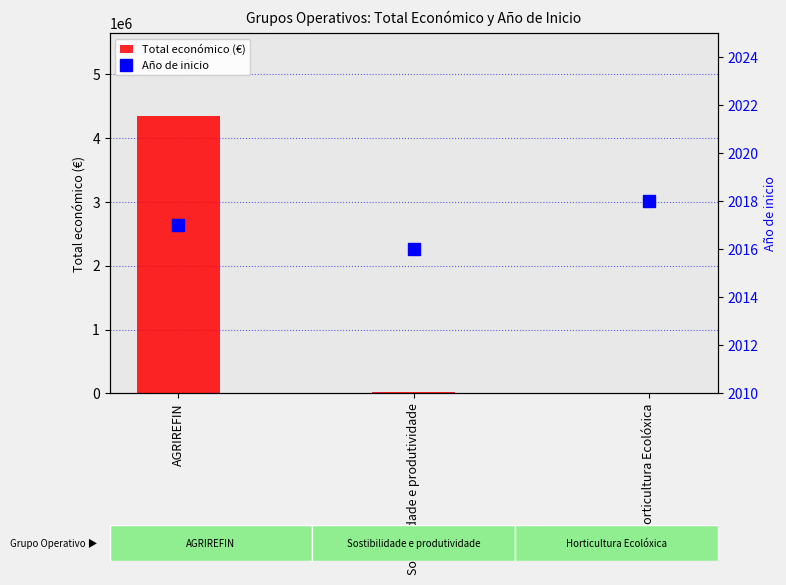

The Total económico (€) series shows 19859 at Sostibilidade e produtividade. True or false?

True